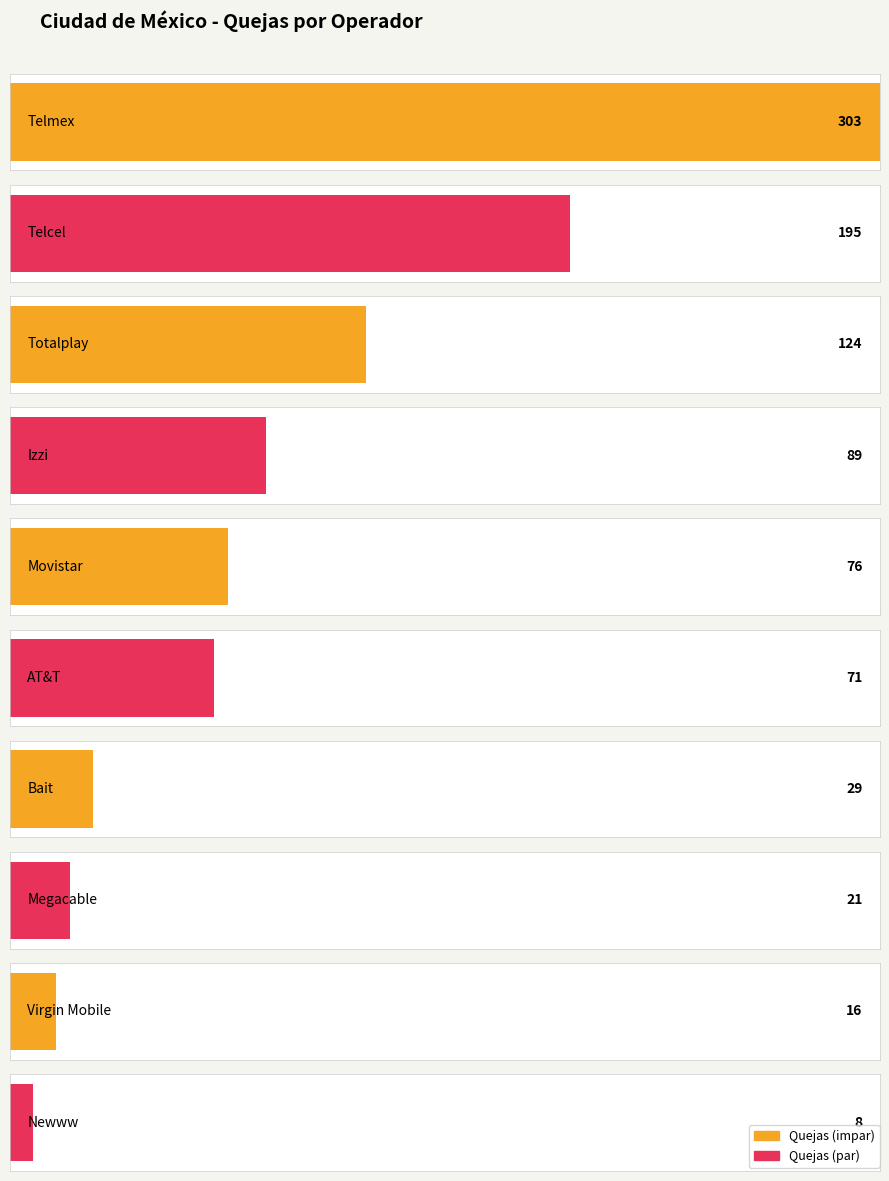

What is the greatest value displayed?

303